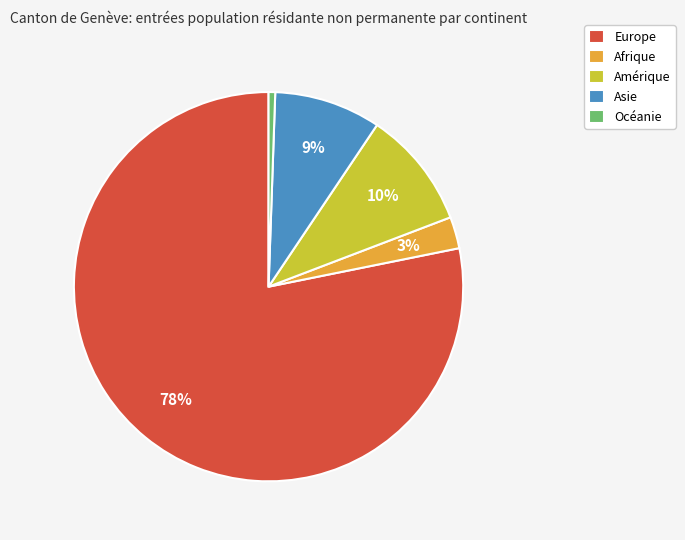

What is the ratio of the value at Amérique to the value at Asie?

1.1